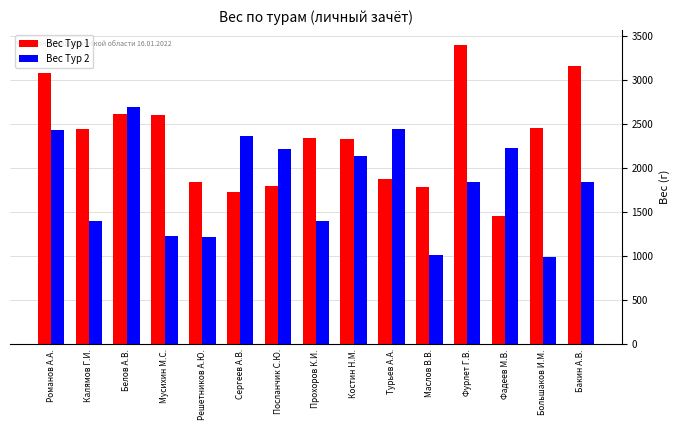

Which category has the highest value across all series?

Фурлет Г.В.